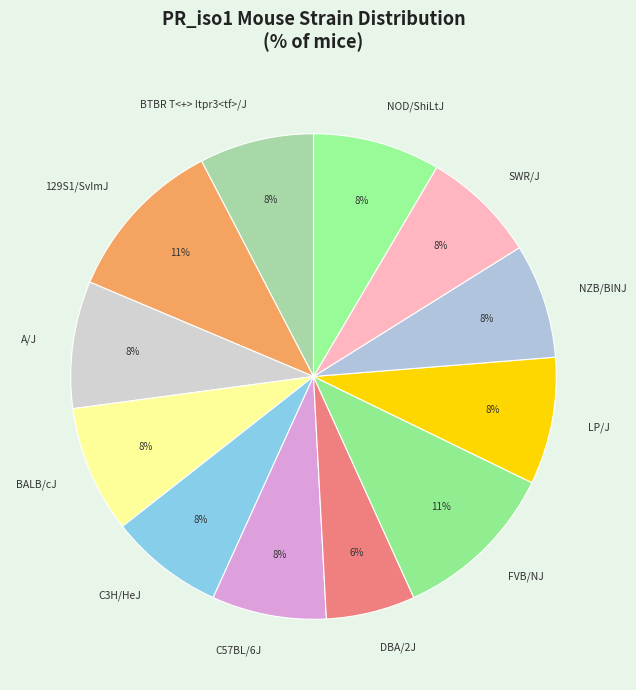

Does C57BL/6J account for over 50% of the chart?

No